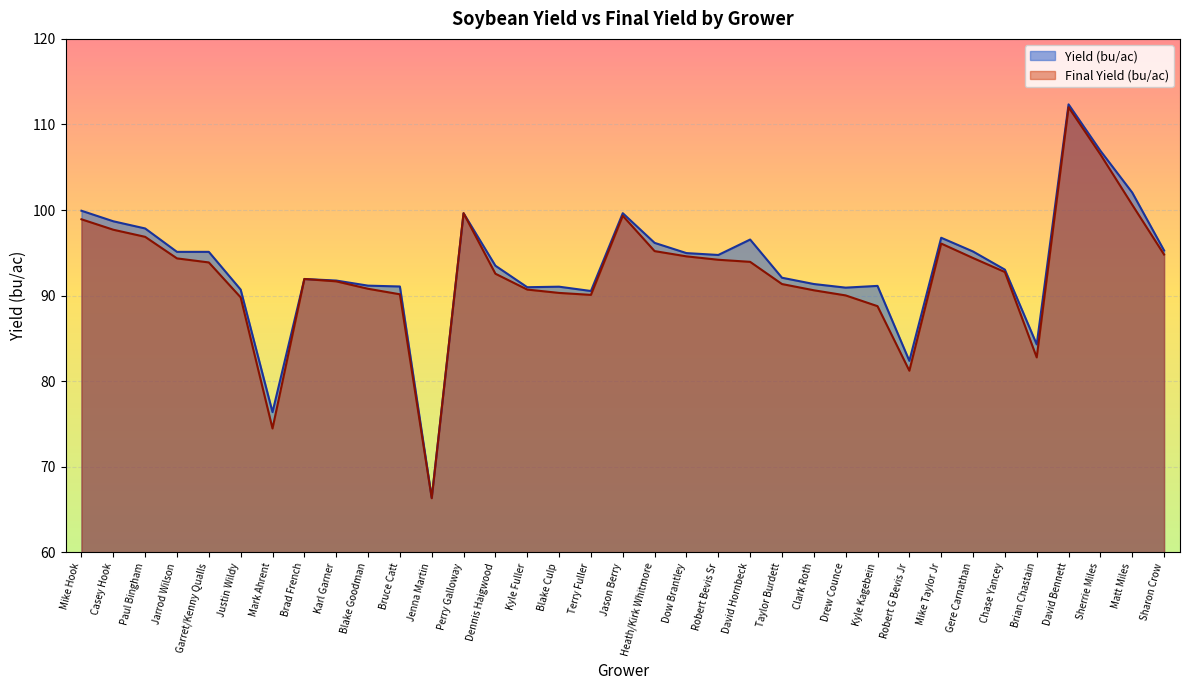

What is the label of the 5th point from the left?

Garret/Kenny Qualls